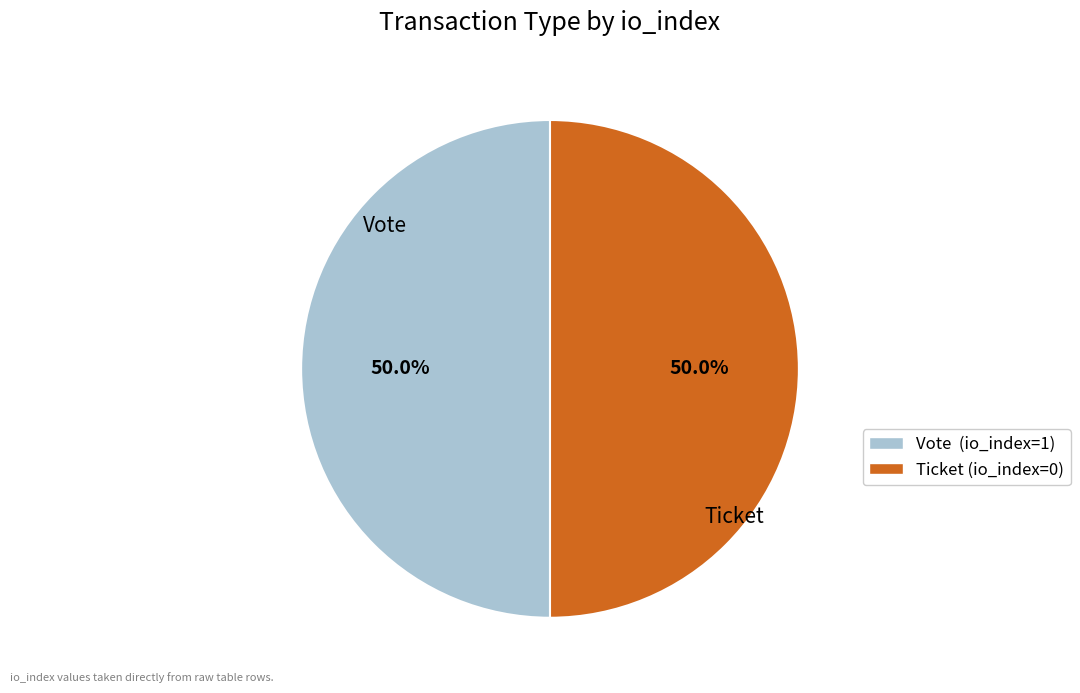

Approximately how many times larger is the value at Vote (io_index=1) compared to Ticket (io_index=0)?

1.0